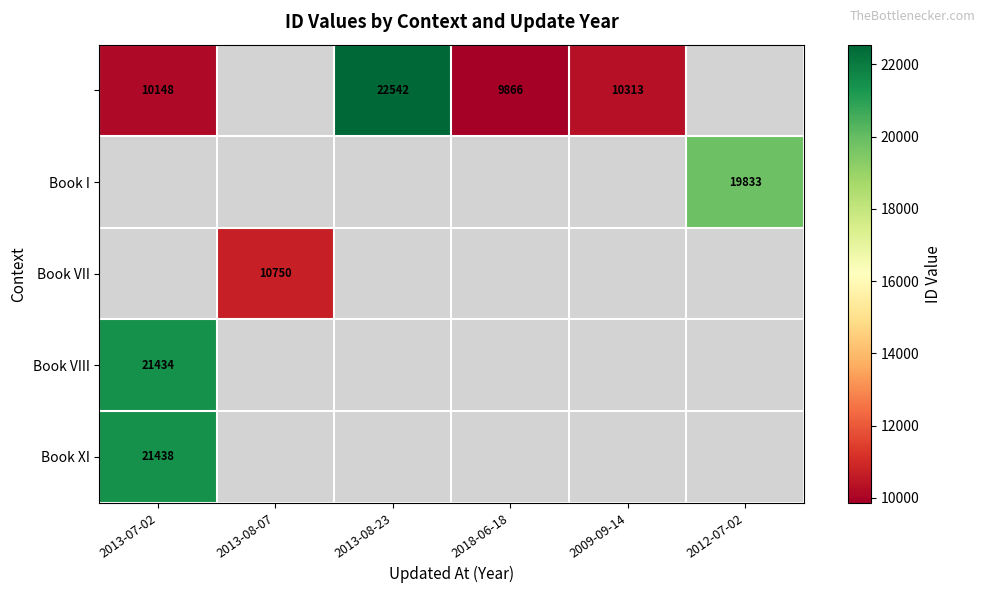

Is it true that Book VII equals 4351 at 2013-08-07?

False